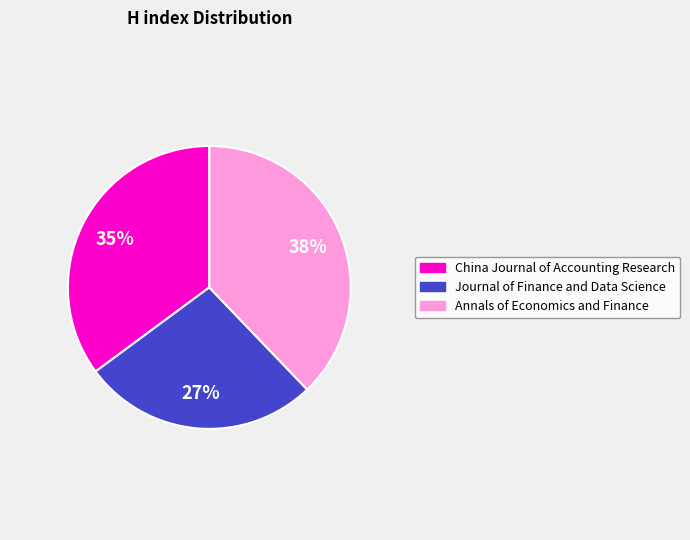

Is China Journal of Accounting Research the majority of the pie?

No